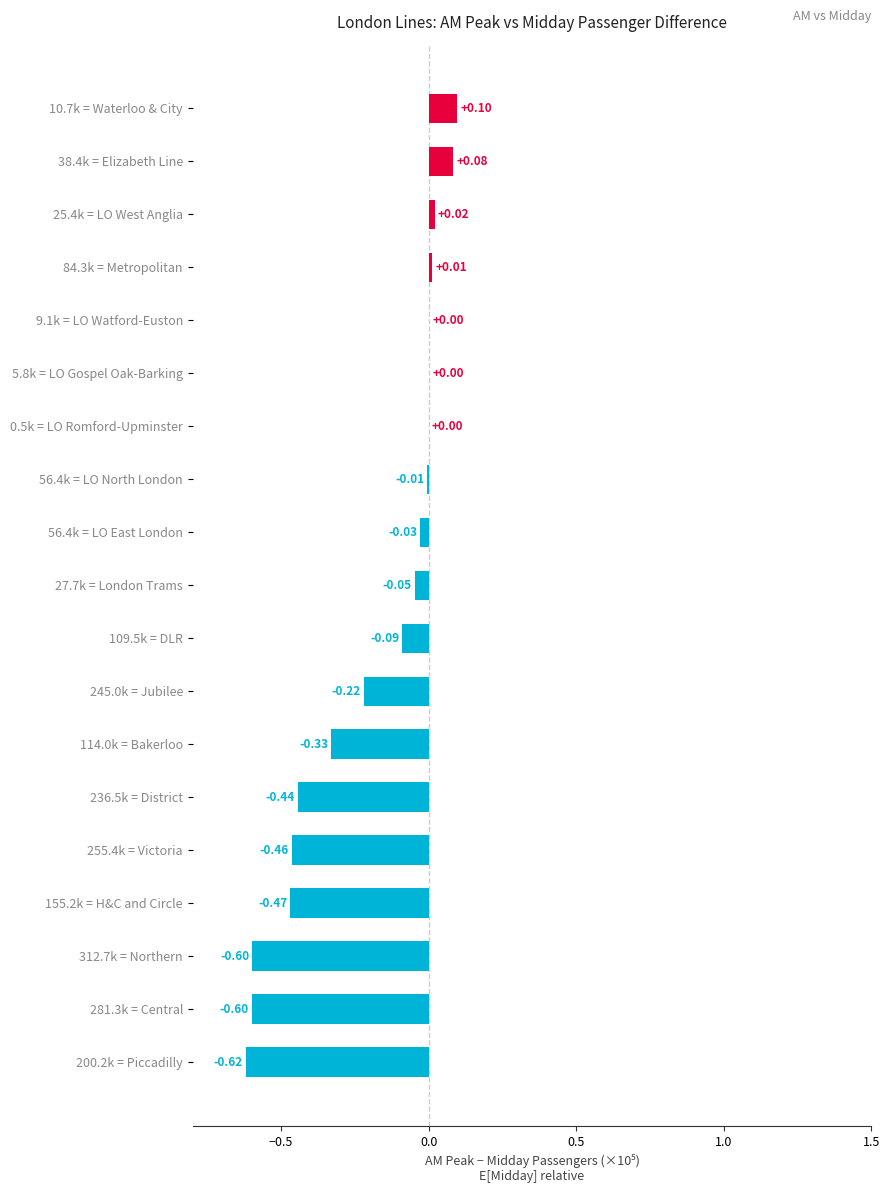

Are the bars horizontal?

Yes